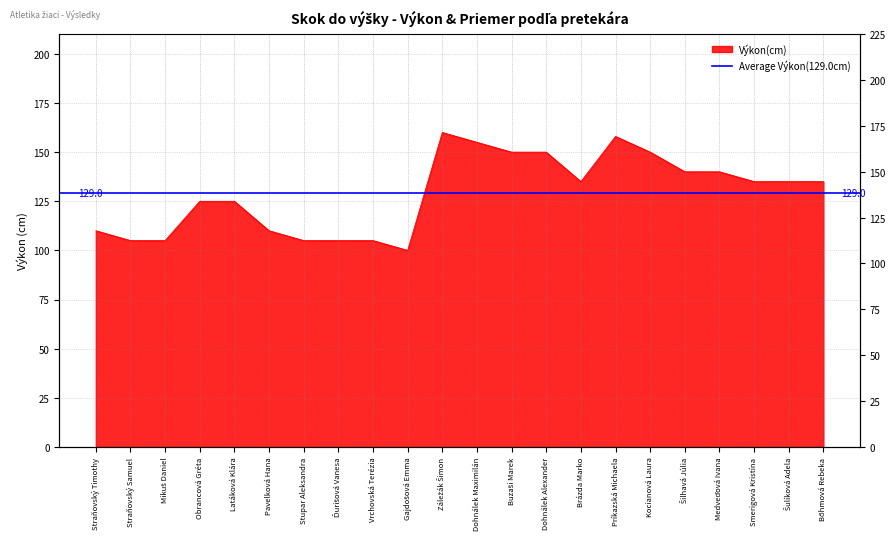

Rank the categories by value from lowest to highest.

Gajdošová Emma, Straňovský Samuel, Mikuš Daniel, Stupar Aleksandra, Ďurišová Vanesa, Vrchovská Terézia, Straňovský Timothy, Pavelková Hana, Obrancová Gréta, Latáková Klára, Brázda Marko, Smerigová Kristína, Šulíková Adela, Bőhmová Rebeka, Šilhavá Júlia, Medveďová Ivana, Buzaši Marek, Dohnálek Alexander, Kocianová Laura, Dohnálek Maximilán, Príkazská Michaela, Záležák Šimon